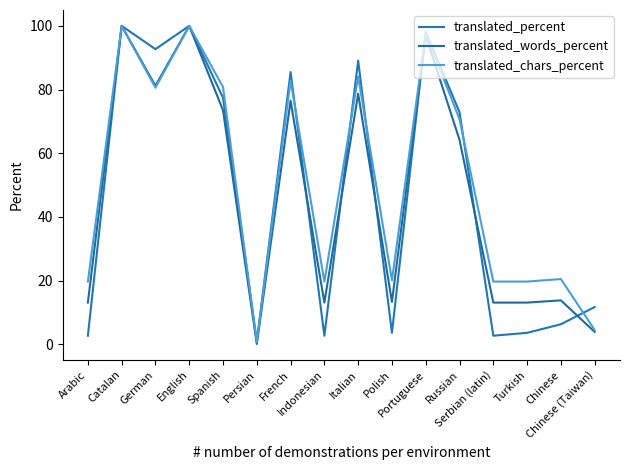

Where do translated_percent and translated_words_percent first cross each other?

French and Indonesian